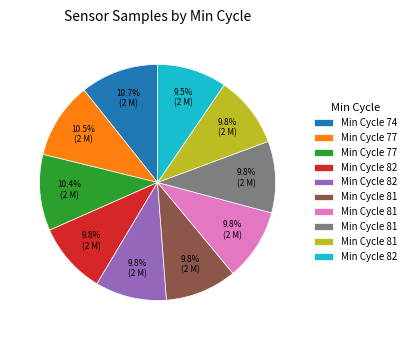

Is there any slice that represents more than half of the pie?

No